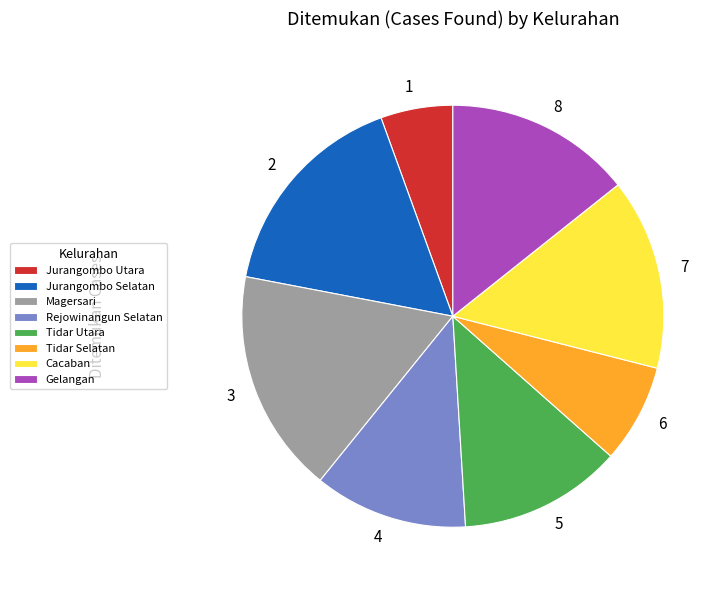

Is there any slice that represents more than half of the pie?

No